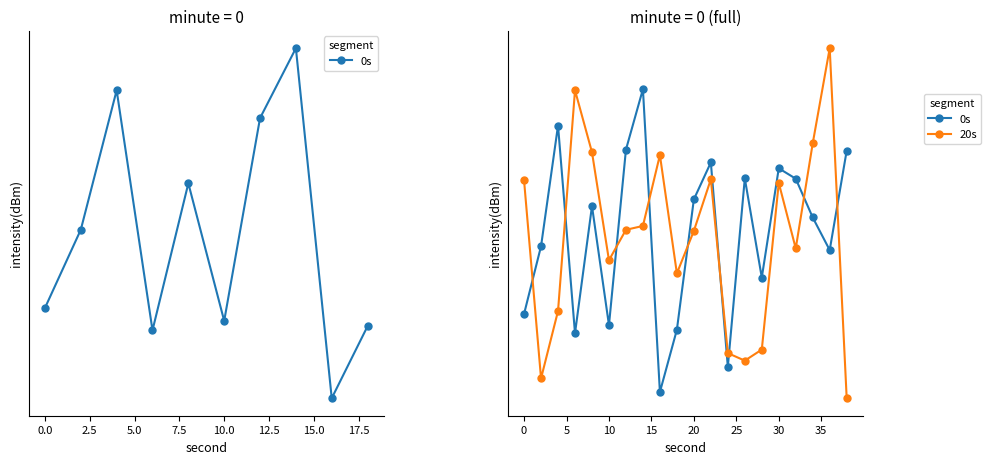

Reading left to right, list all the values displayed in this chart.

0s: -135.2	-131.5	-125.1	-136.3	-129.3	-135.9	-126.3	-123.2	-139.7	-136.1	-129.0	-127.0	-138.2	-127.9	-133.2	-127.3	-127.9	-129.9	-131.7	-126.4
20s: -128.0	-138.9	-135.1	-123.3	-126.5	-132.3	-130.6	-130.4	-126.6	-133.0	-130.7	-127.9	-137.5	-137.9	-137.3	-128.1	-131.6	-126.0	-121.1	-140.1